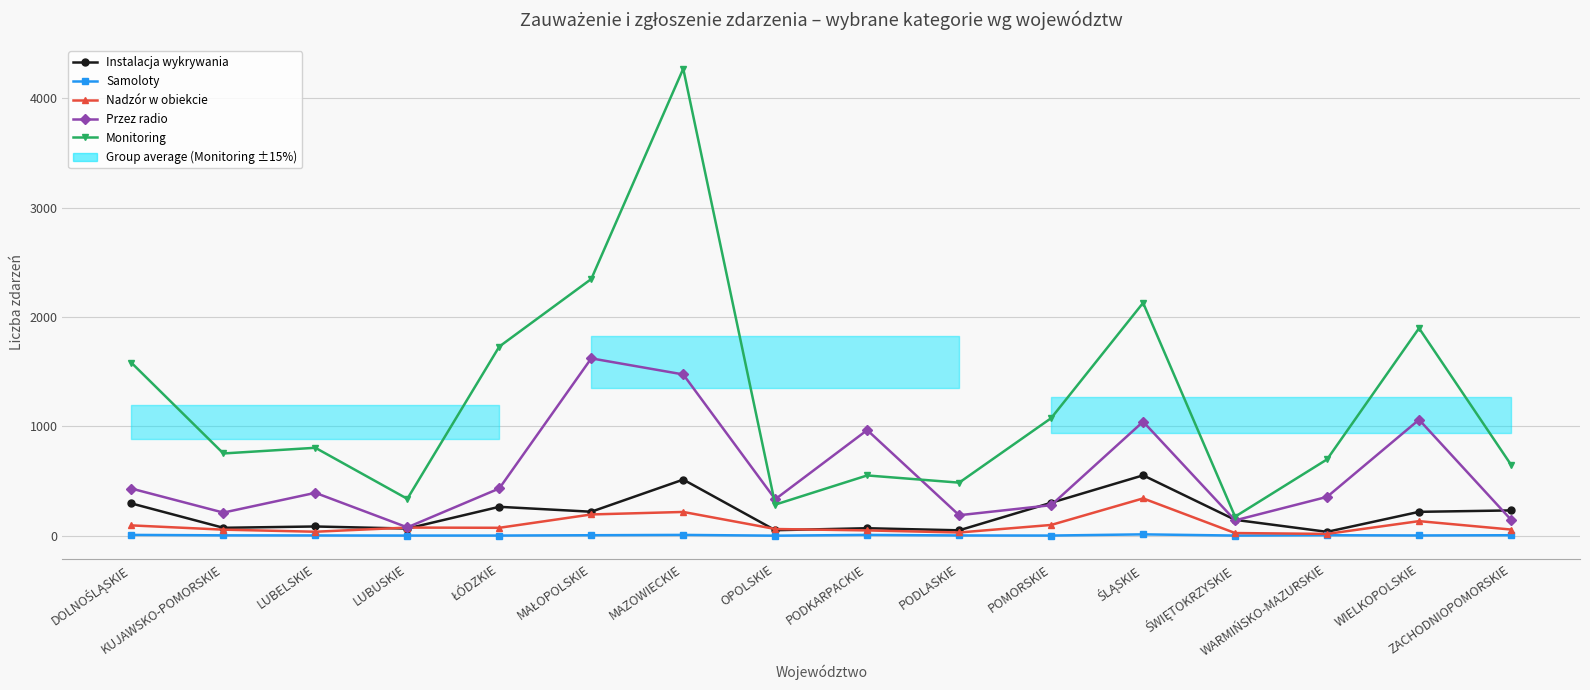

The value of Nadzór w obiekcie at MAZOWIECKIE is 217. True or false?

True